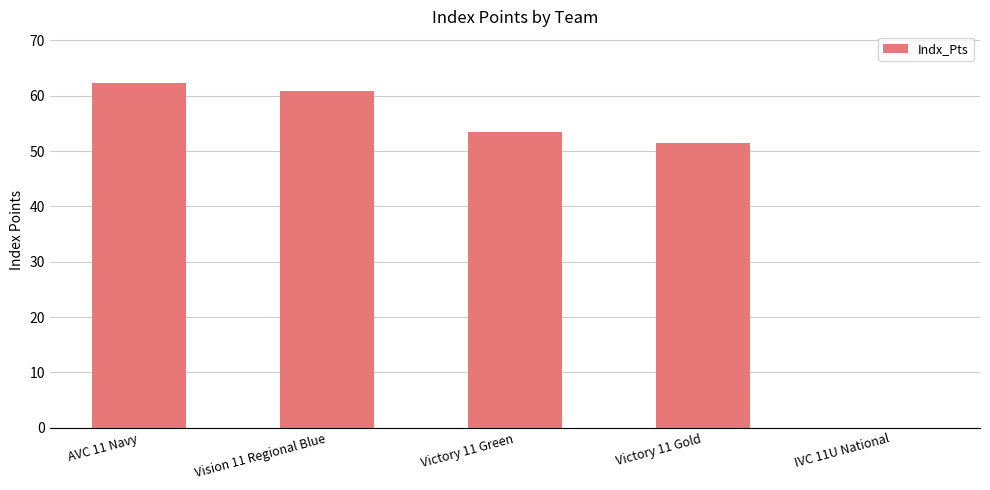

How many values are above zero?

4